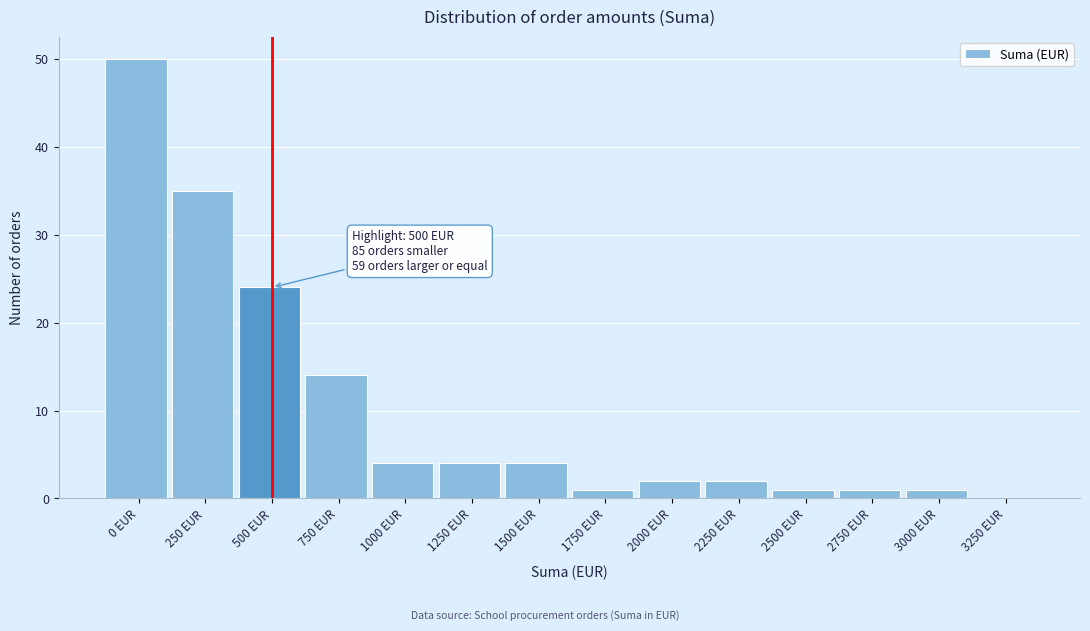

Reading left to right, extract all data points from this chart.

0 EUR=50	250 EUR=35	500 EUR=24	750 EUR=14	1000 EUR=4	1250 EUR=4	1500 EUR=4	1750 EUR=1	2000 EUR=2	2250 EUR=2	2500 EUR=1	2750 EUR=1	3000 EUR=1	3250 EUR=0